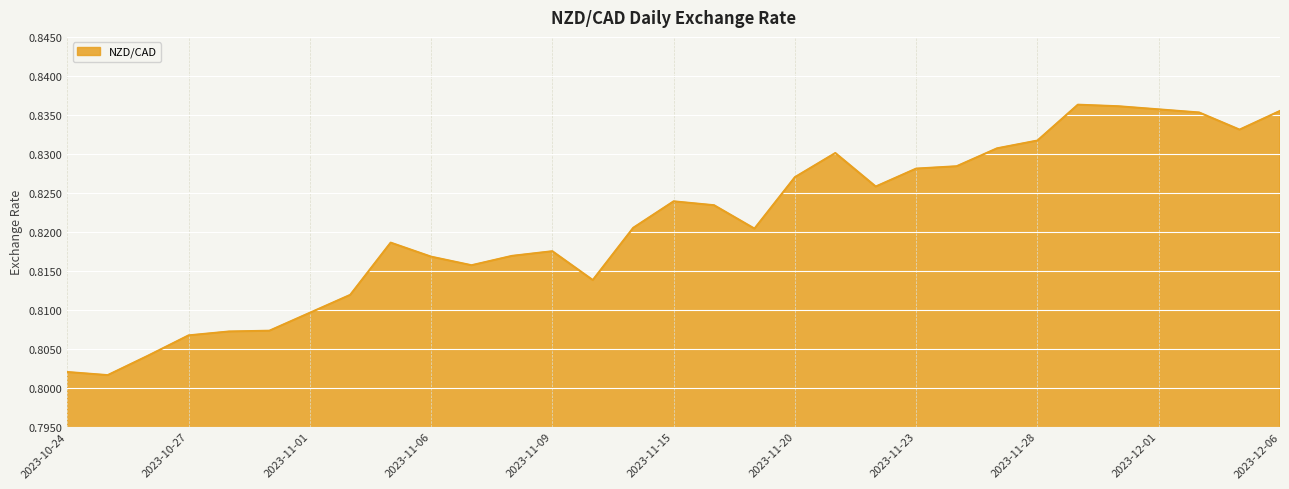

What is the value of the 12th point from the left?

0.8